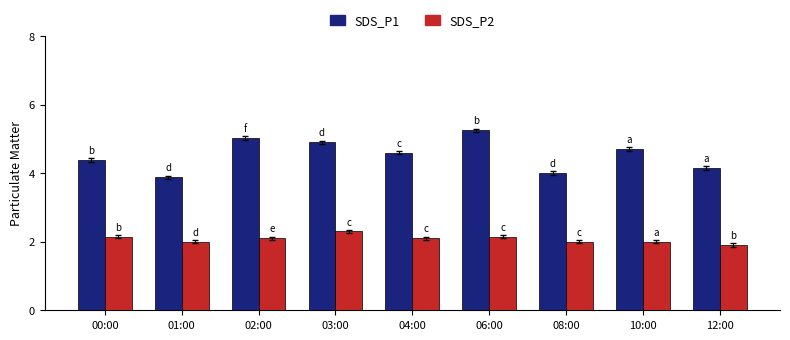

What is the approximate value of SDS_P1 at 03:00?

4.9